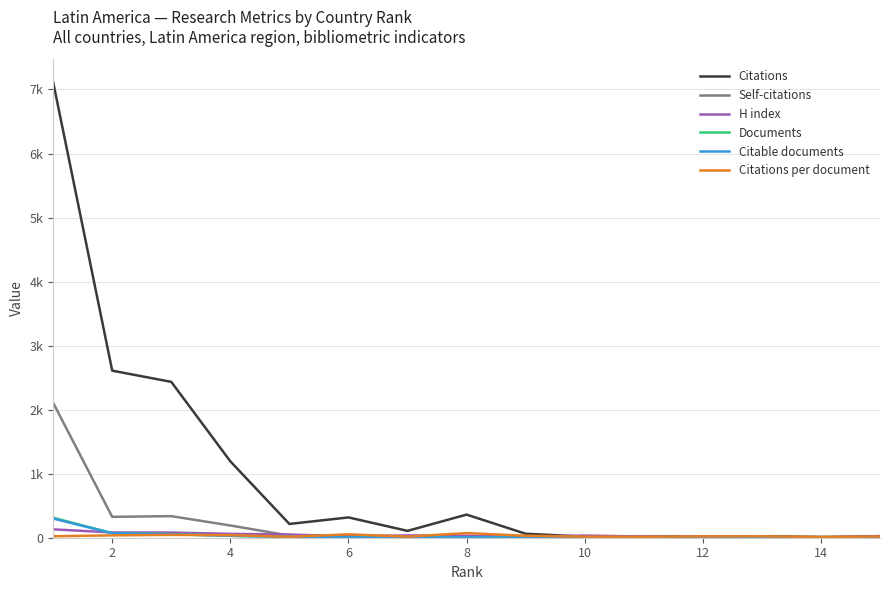

Does the chart have visible grid lines?

Yes